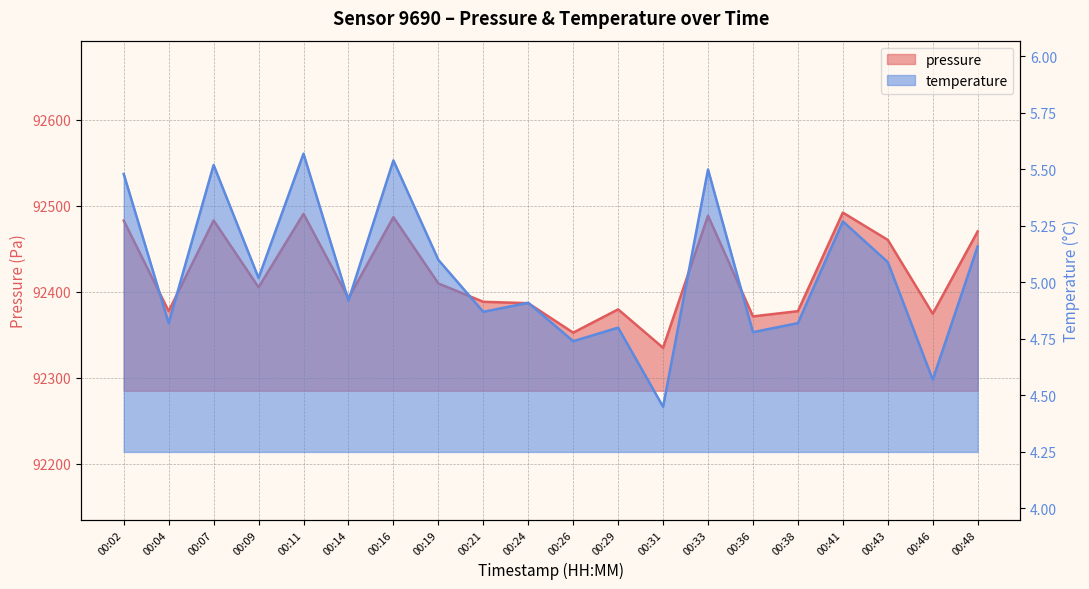

What is the average value of the temperature series?

5.0